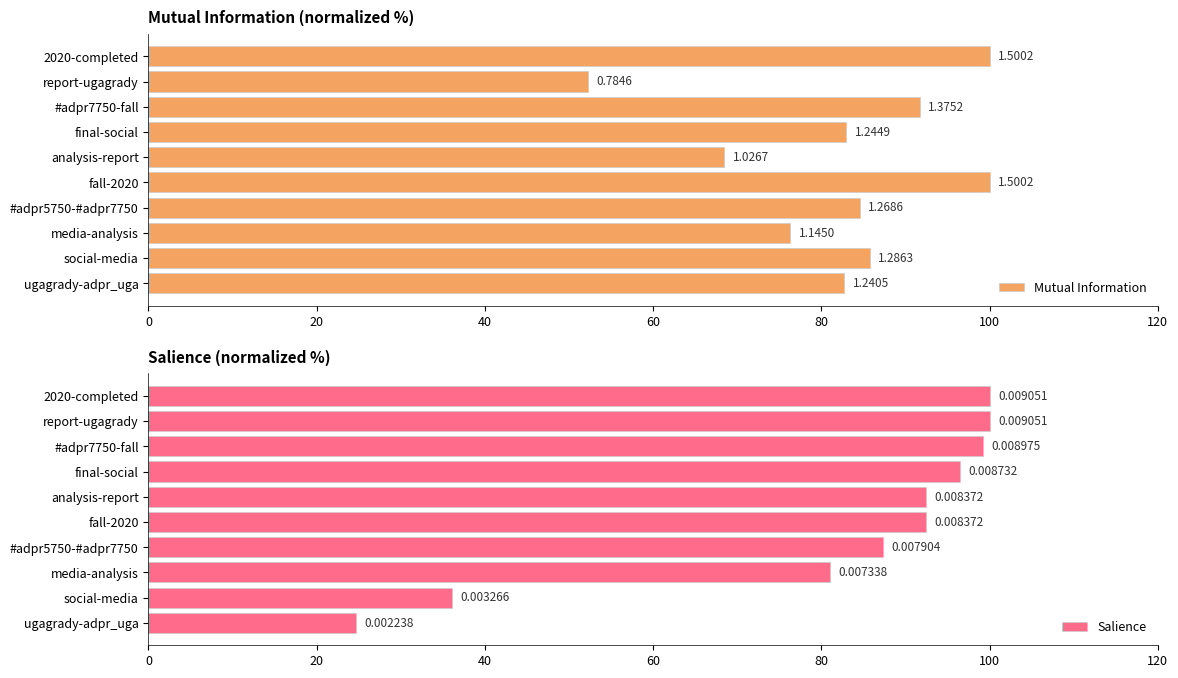

Which series has the largest total across all categories?

Mutual Information